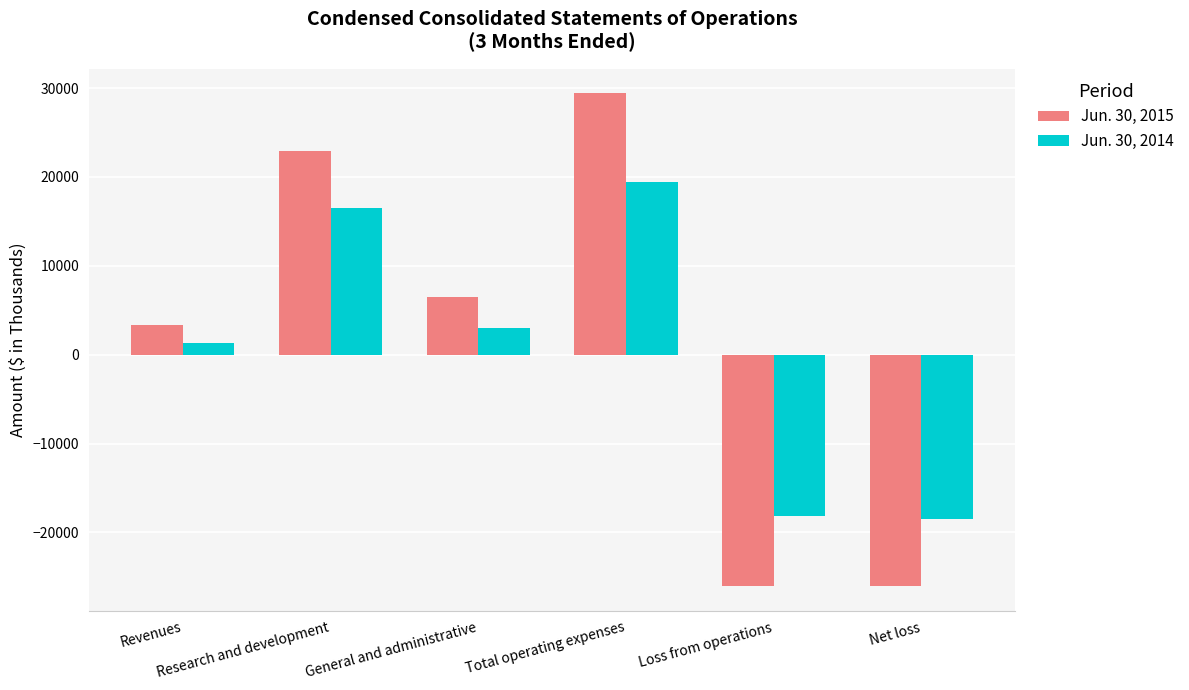

Between Research and development and General and administrative, which series saw the biggest shift?

Jun. 30, 2015